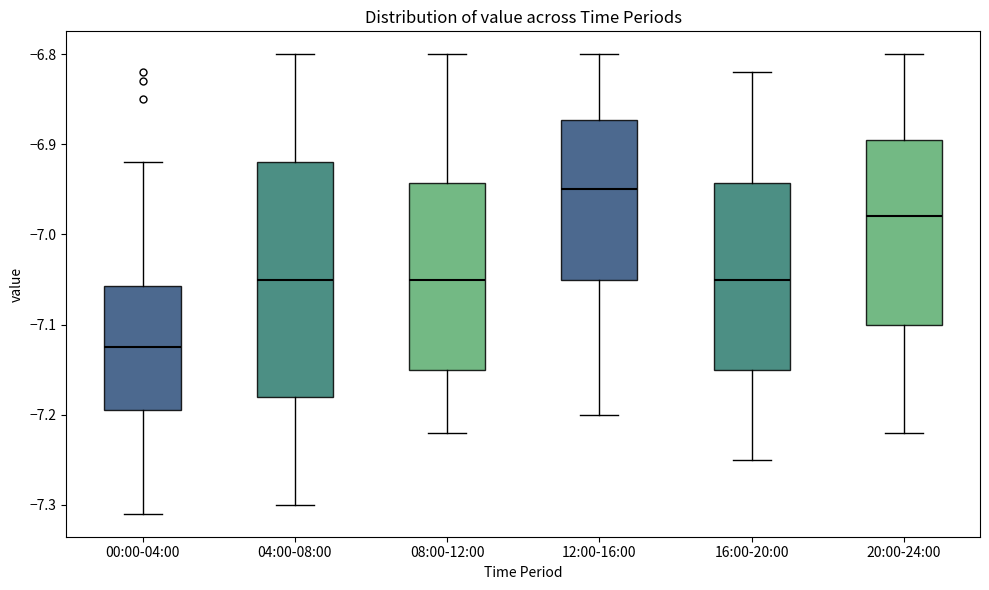

Reading left to right, transcribe this box plot: for each box, give where its median line is, the range the box spans, and where its two whiskers end, as read against the y-axis. The values are not printed on the chart, so give them approximately, as read against the axis.

00:00-04:00: median -7.12, box -7.19 to -7.06, whiskers -7.31 to -6.92
04:00-08:00: median -7.05, box -7.18 to -6.92, whiskers -7.30 to -6.80
08:00-12:00: median -7.05, box -7.15 to -6.94, whiskers -7.22 to -6.80
12:00-16:00: median -6.95, box -7.05 to -6.87, whiskers -7.20 to -6.80
16:00-20:00: median -7.05, box -7.15 to -6.94, whiskers -7.25 to -6.82
20:00-24:00: median -6.98, box -7.10 to -6.89, whiskers -7.22 to -6.80